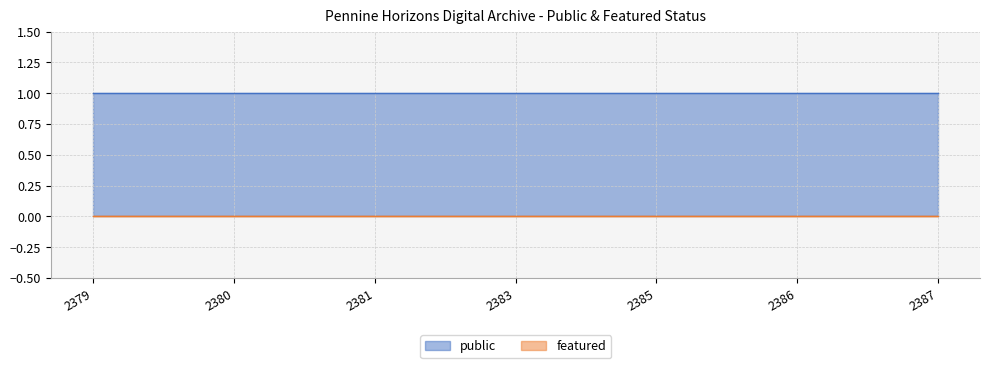

The public series shows 1 at 2383. True or false?

True